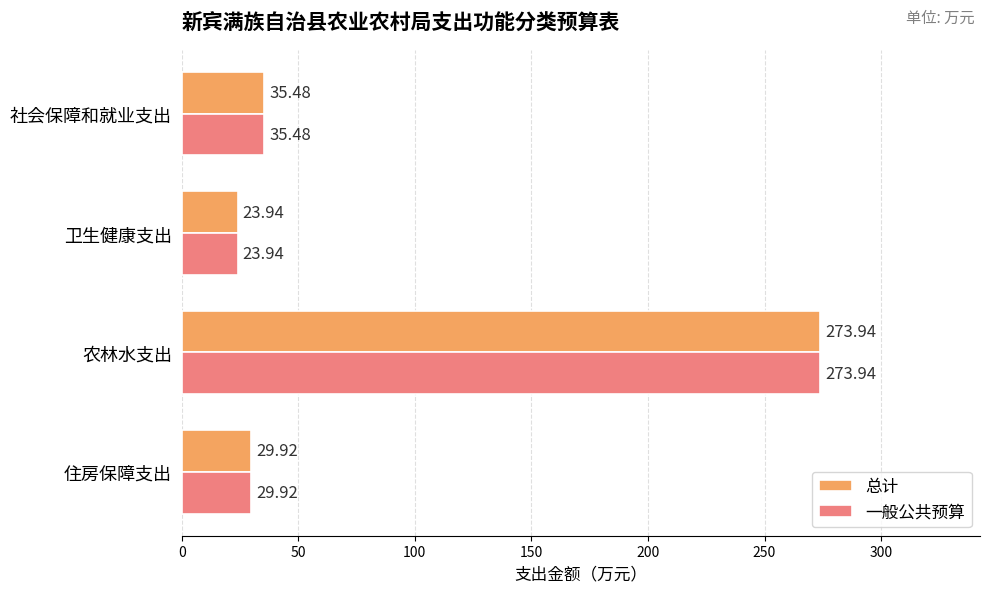

List the labels in order of 一般公共预算 value, largest first.

农林水支出, 社会保障和就业支出, 住房保障支出, 卫生健康支出